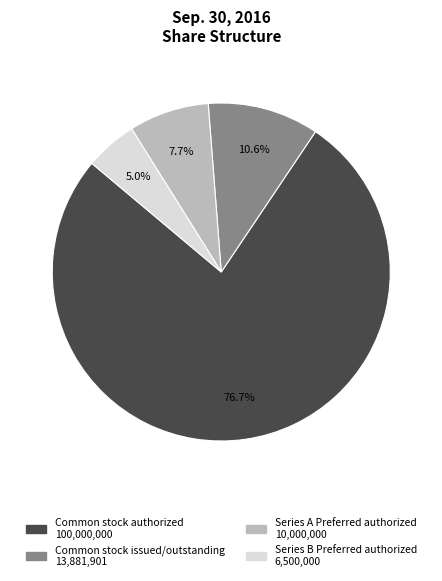

Is there a majority slice in this chart?

Yes